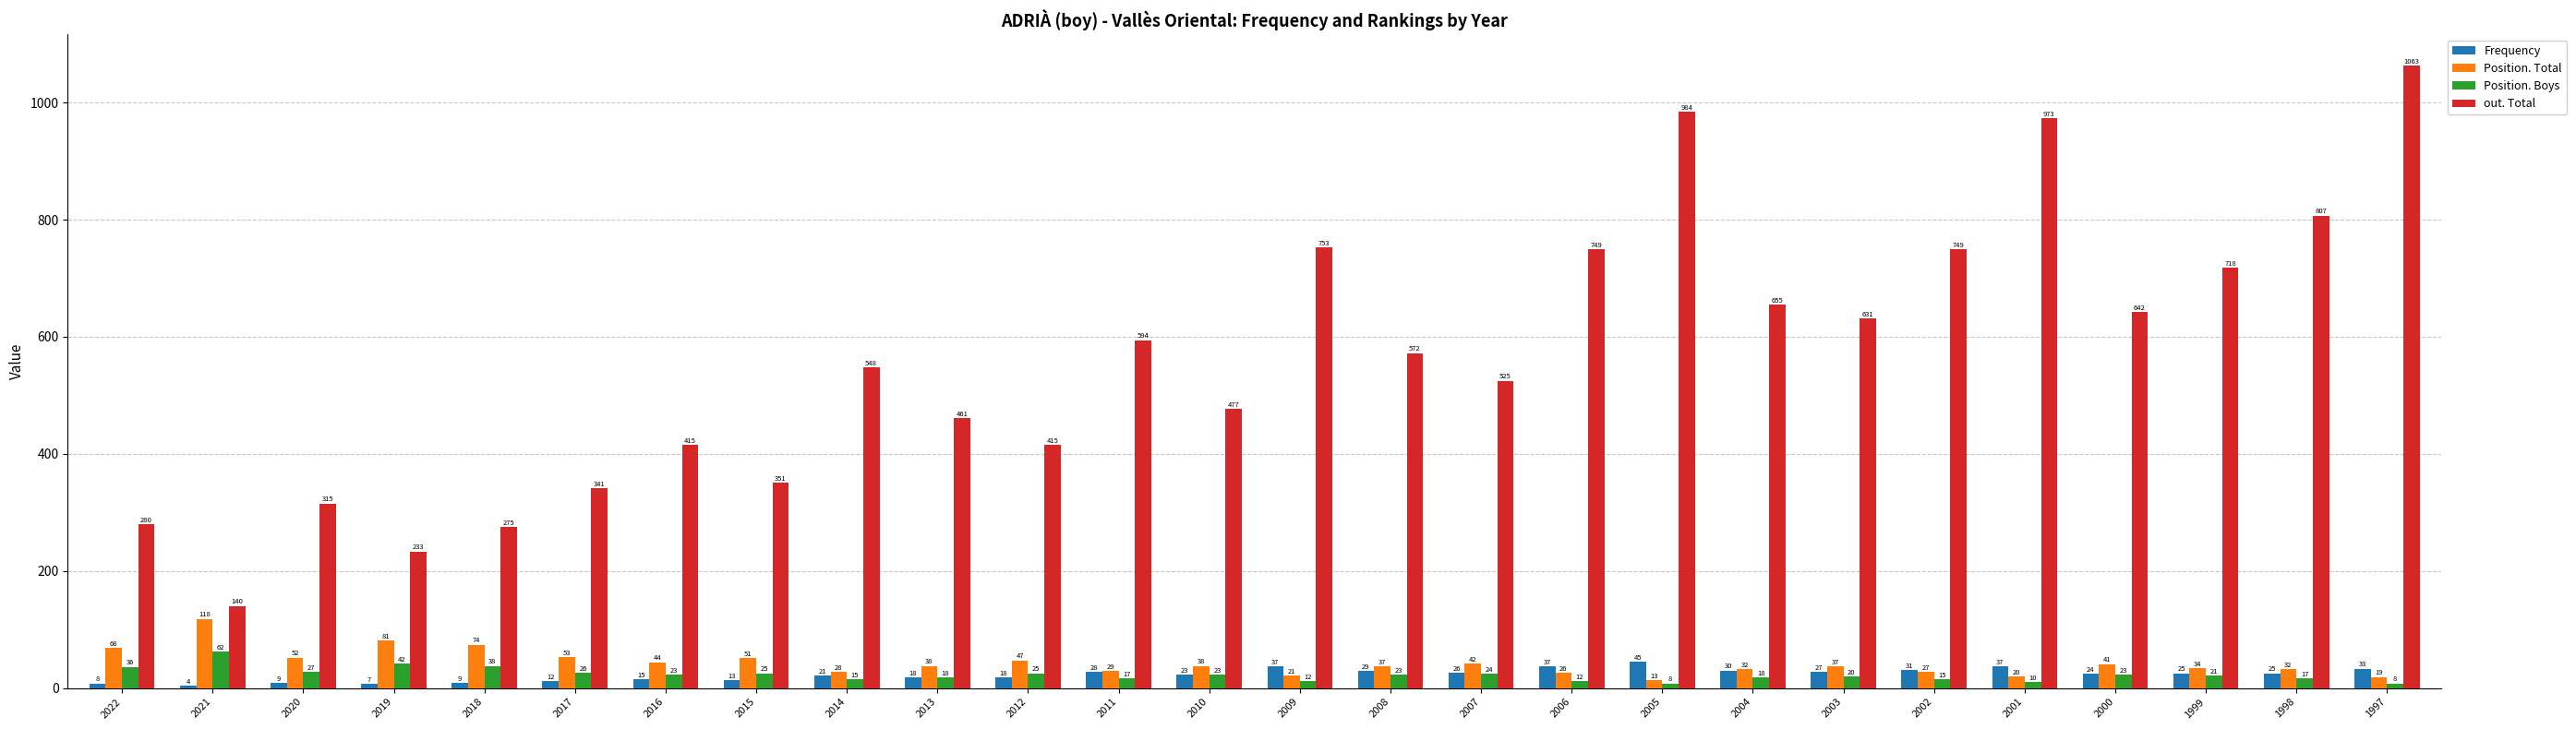

Which series has the largest total across all categories?

out. Total